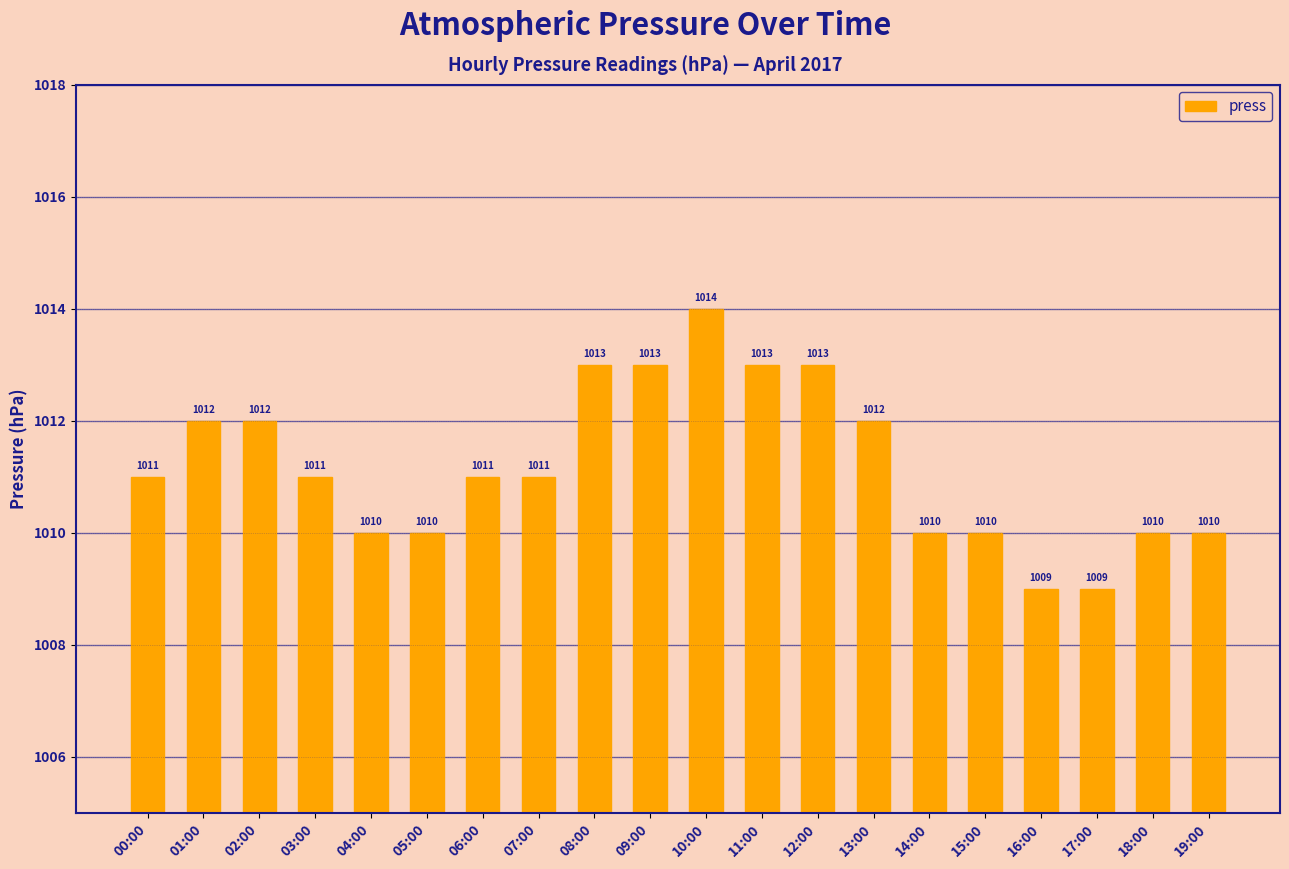

Is it true that the value at 18:00 is 1010?

True